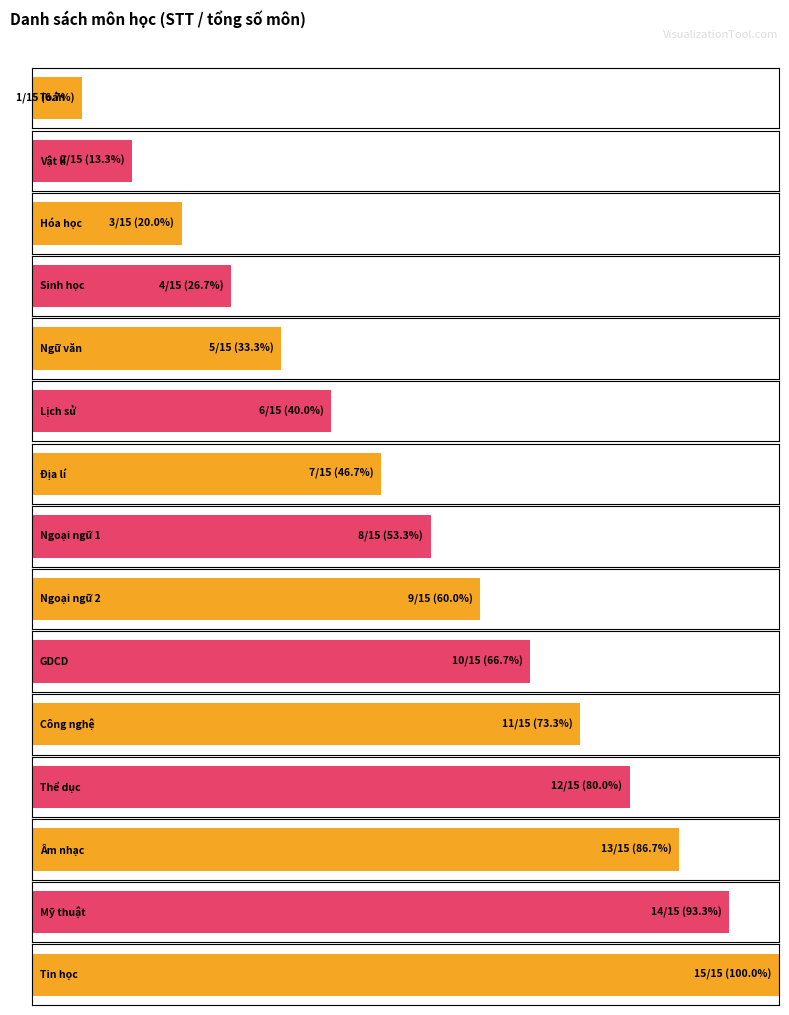

What is the smallest value displayed?

1